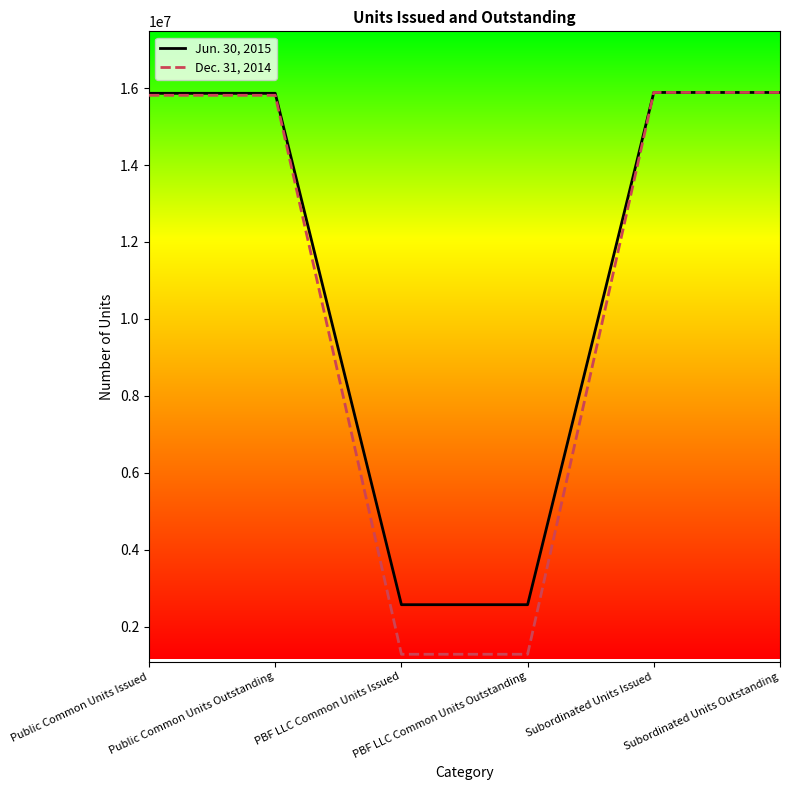

What is the difference between the highest and lowest values at PBF LLC Common Units Issued?

1288420